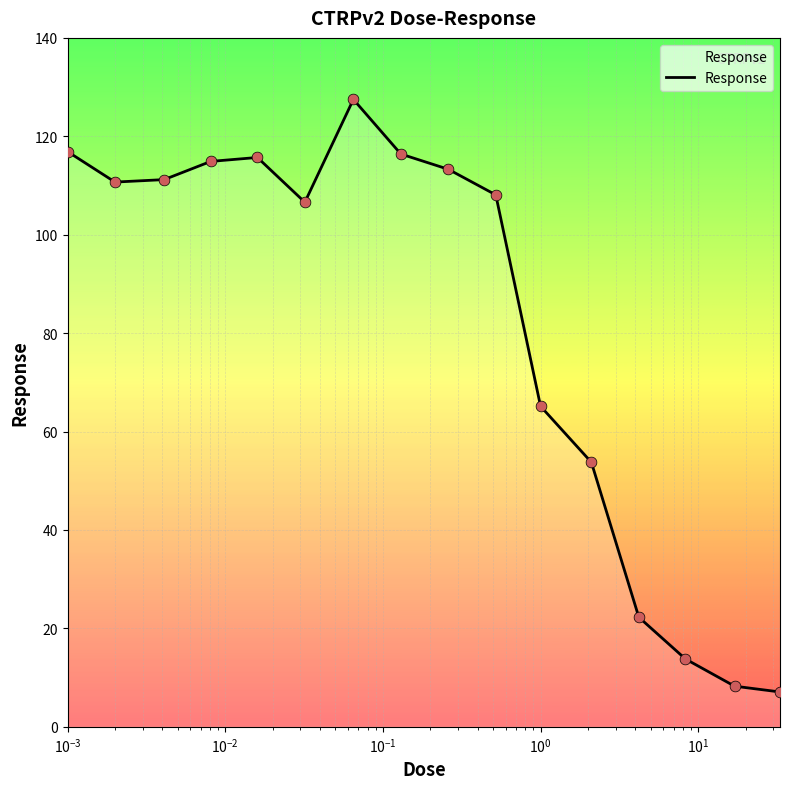

What is the smallest value displayed?

7.1